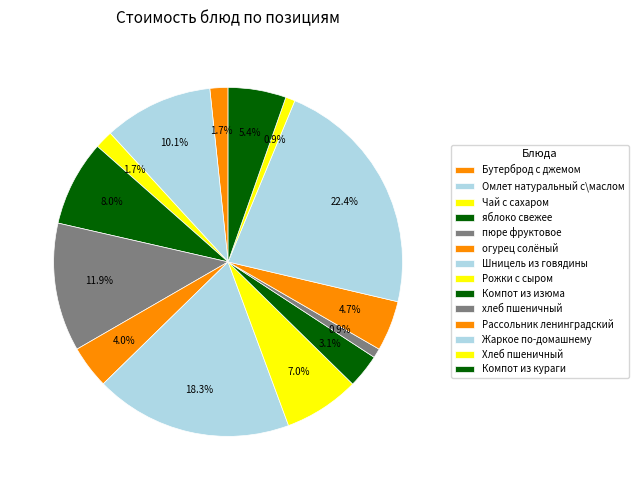

Count the number of slices in the pie.

14